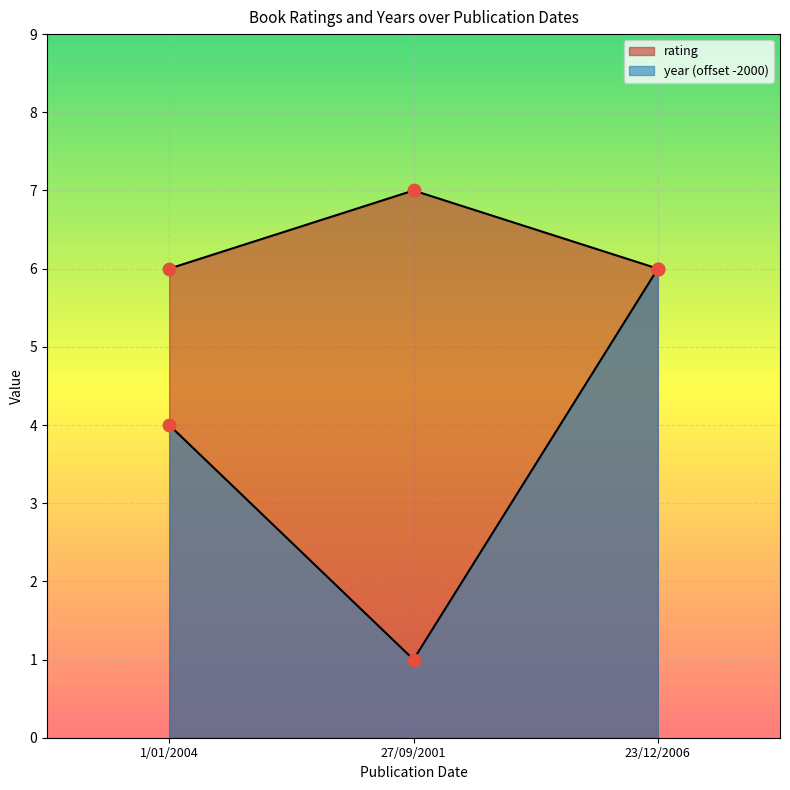

At which category is the sum across all series the highest?

23/12/2006